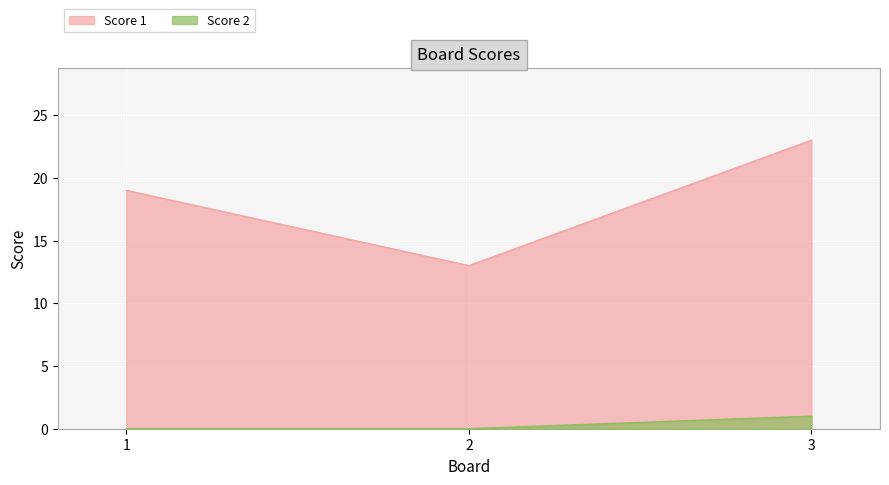

Which series has the widest spread of values?

Score 1